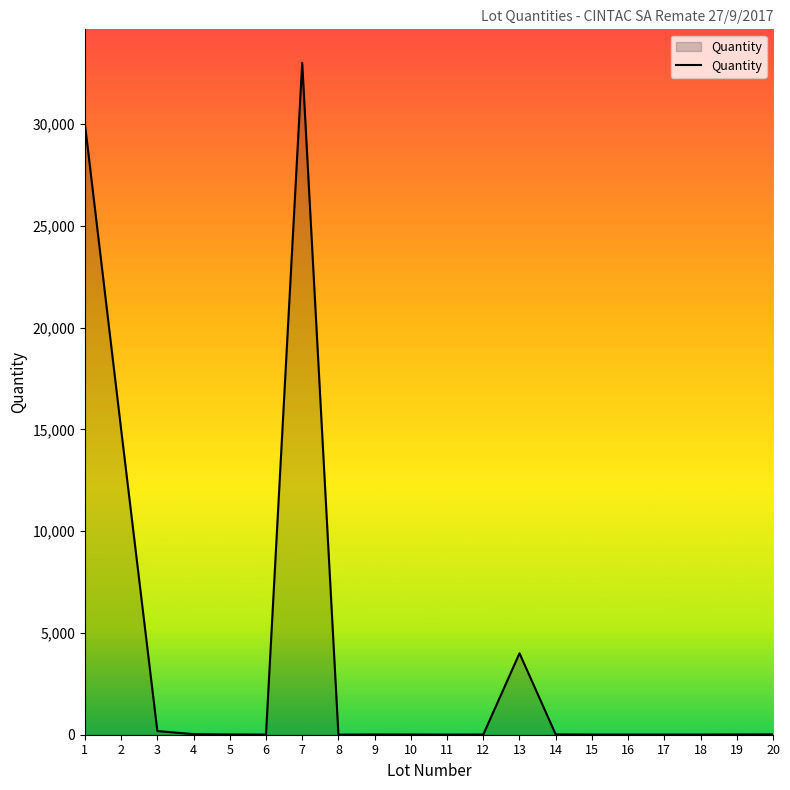

What is the change in value from 9 to 20?

+4